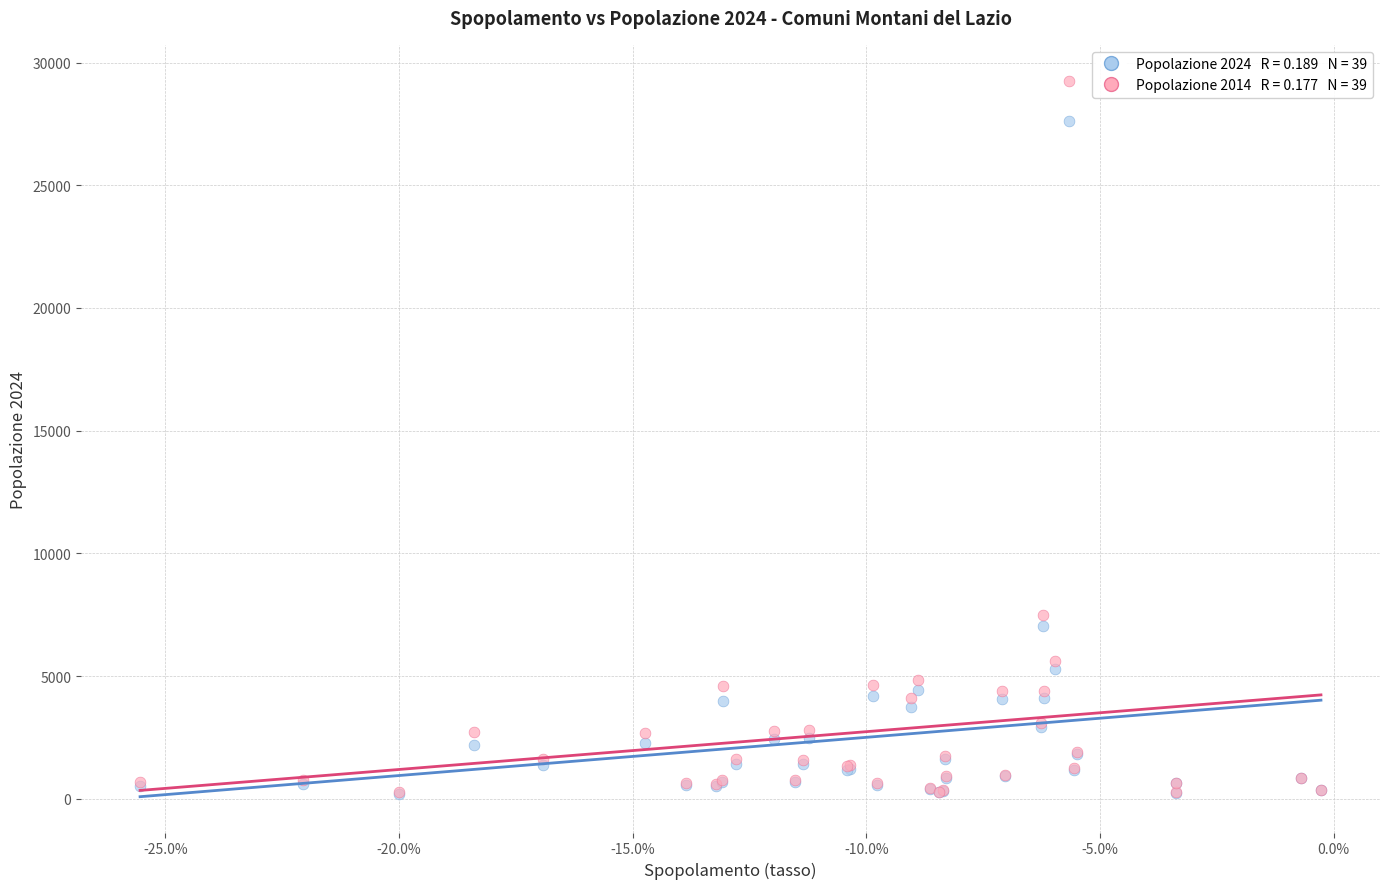

Across all series, what Y value is closest to 14735?

7493